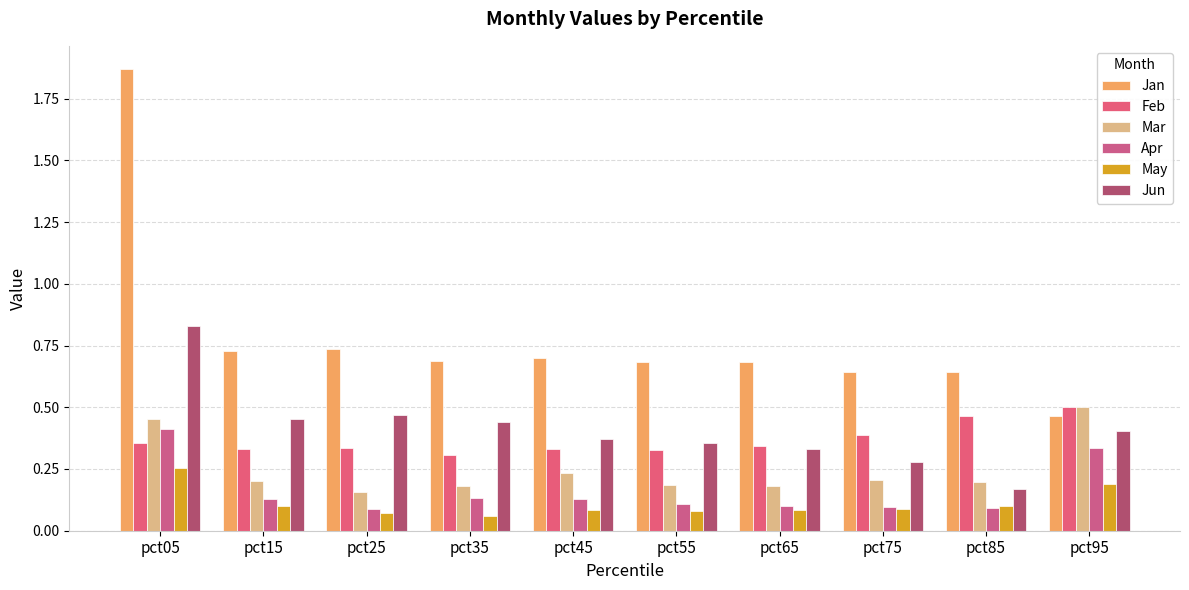

Reading right to left, extract all data points from this chart.

Jan: 0.5	0.6	0.6	0.7	0.7	0.7	0.7	0.7	0.7	1.9
Feb: 0.5	0.5	0.4	0.3	0.3	0.3	0.3	0.3	0.3	0.4
Mar: 0.5	0.2	0.2	0.2	0.2	0.2	0.2	0.2	0.2	0.5
Apr: 0.3	0.1	0.1	0.1	0.1	0.1	0.1	0.1	0.1	0.4
May: 0.2	0.1	0.1	0.1	0.1	0.1	0.1	0.1	0.1	0.3
Jun: 0.4	0.2	0.3	0.3	0.4	0.4	0.4	0.5	0.5	0.8